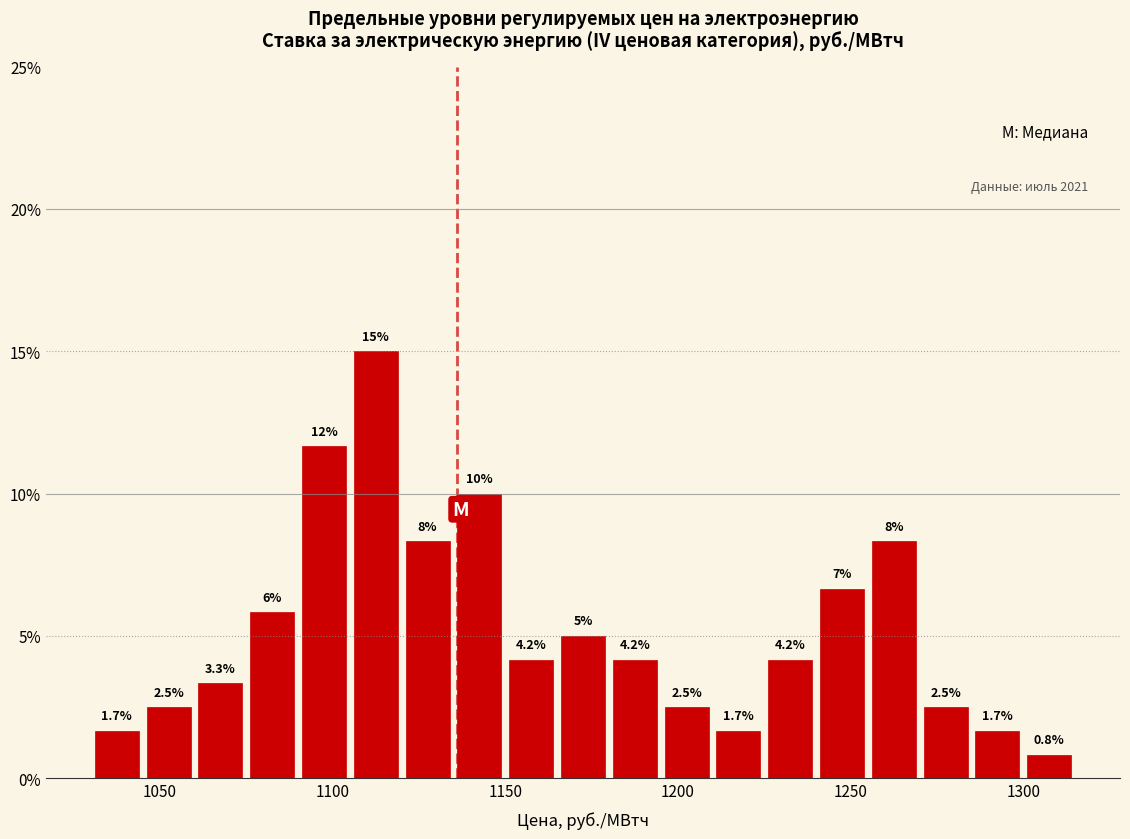

Read against the x-axis, roughly where is the centre of the tallest bar?

1115